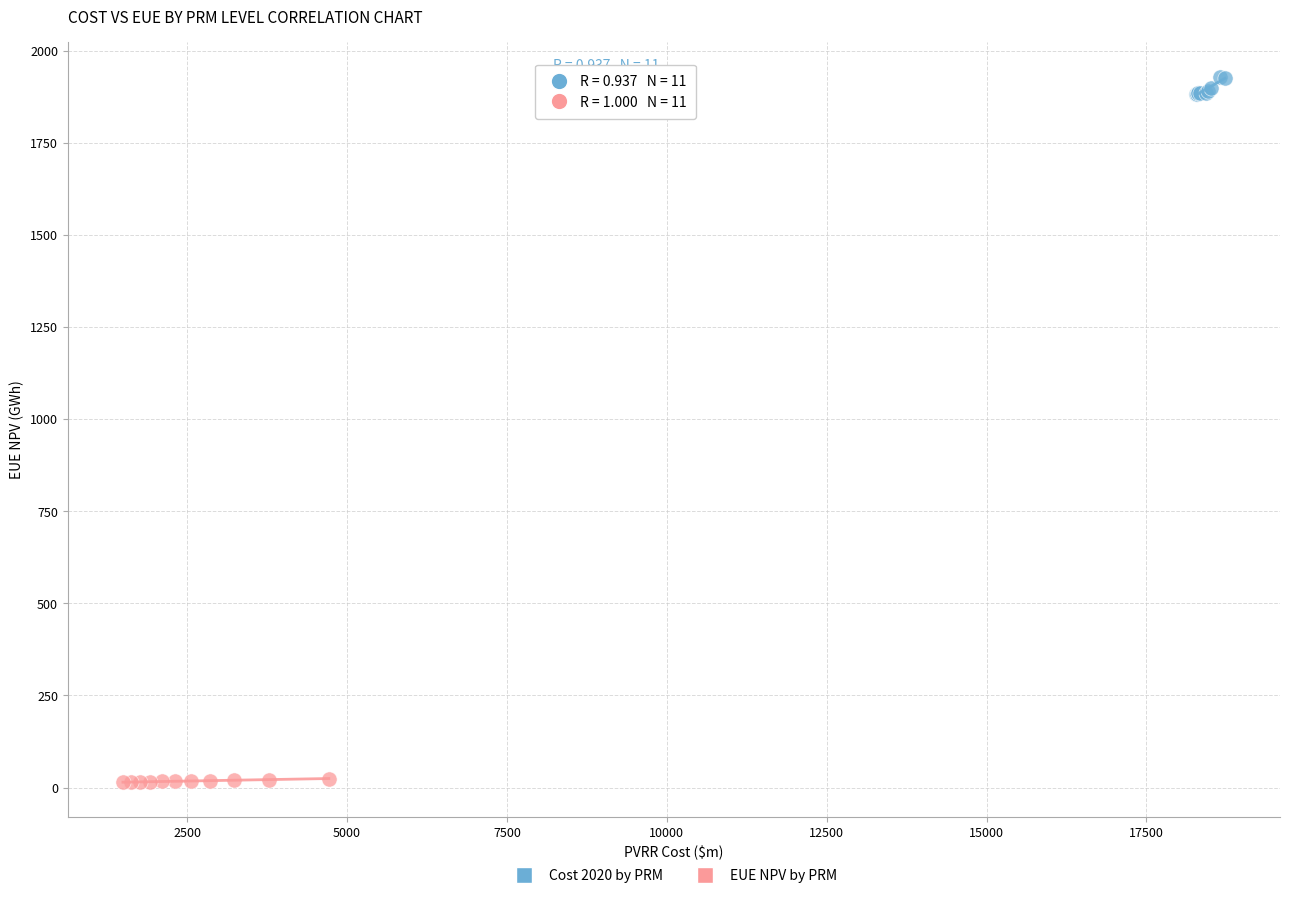

Which series reaches the minimum Y coordinate?

EUE NPV by PRM